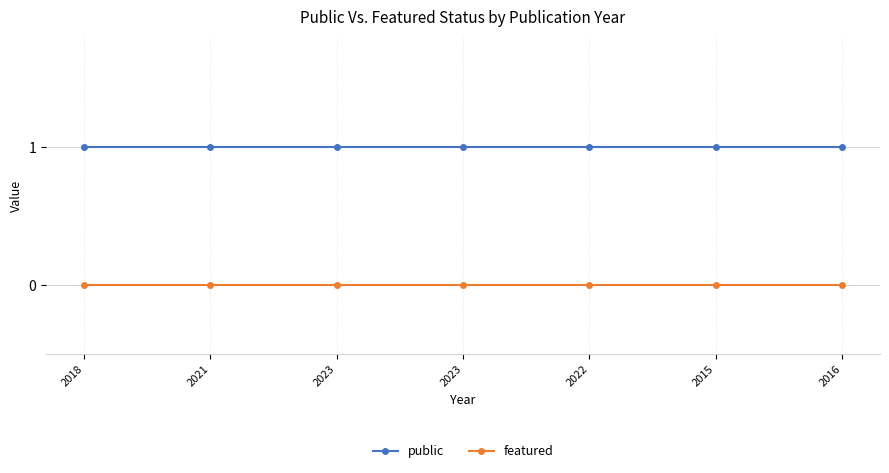

True or false: public and featured cross at least once.

False